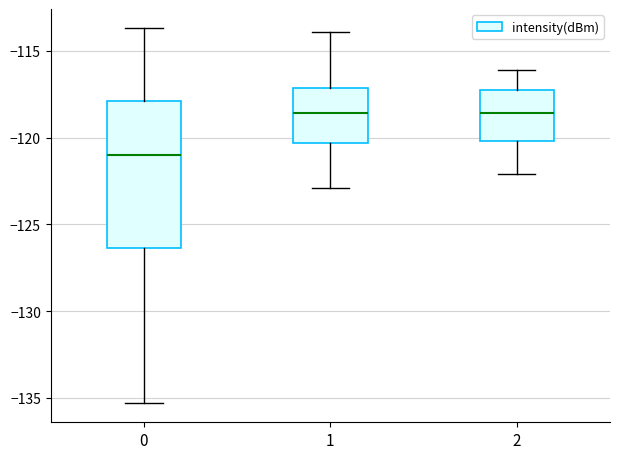

Reading left to right, read every box against the y-axis: the position of its median line, the range the box covers, and the ends of its whiskers. The values are not printed on the chart, so give them approximately, as read against the axis.

0: median -121.0, box -126.5 to -118.0, whiskers -135.5 to -113.5
1: median -118.5, box -120.5 to -117.0, whiskers -123.0 to -114.0
2: median -118.5, box -120.0 to -117.5, whiskers -122.0 to -116.0